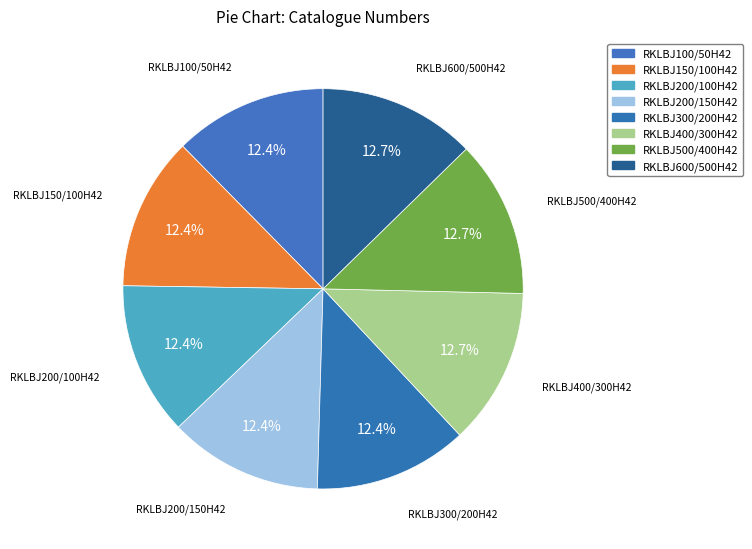

How many segments does this pie chart have?

8